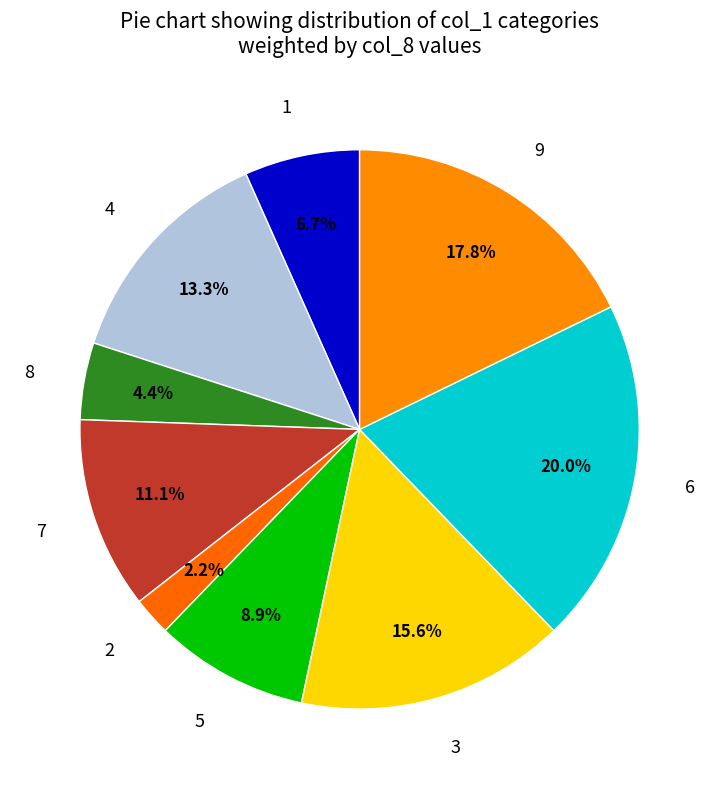

To the nearest percent, what percentage of the pie is 3?

16%